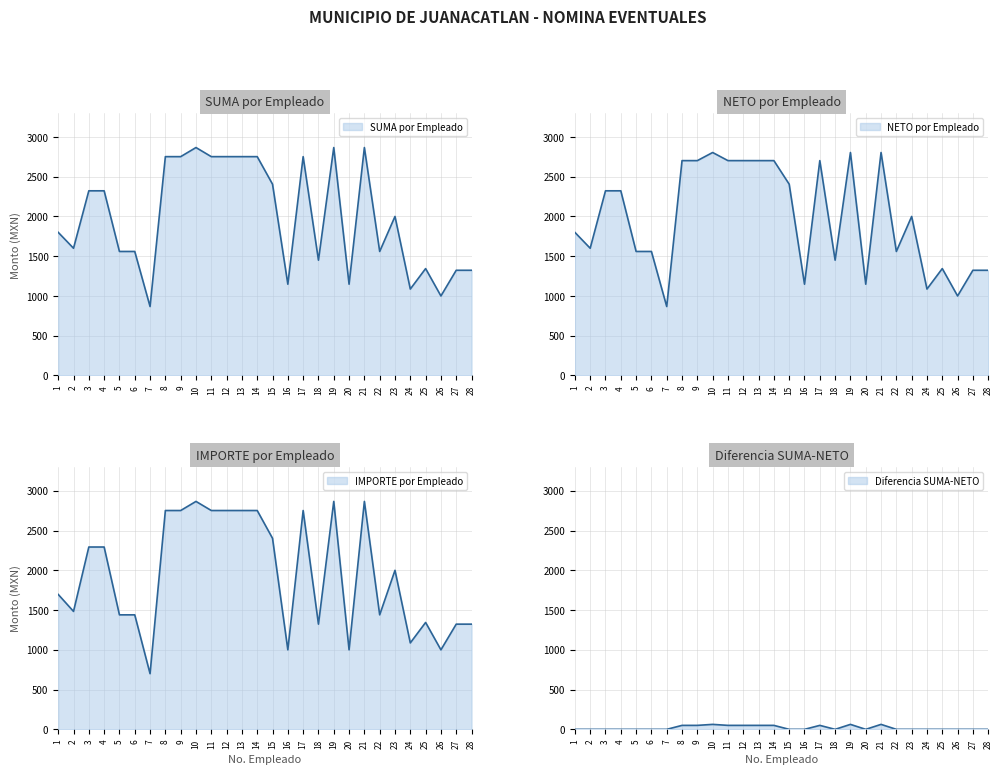

What is the greatest value displayed?

2866.5